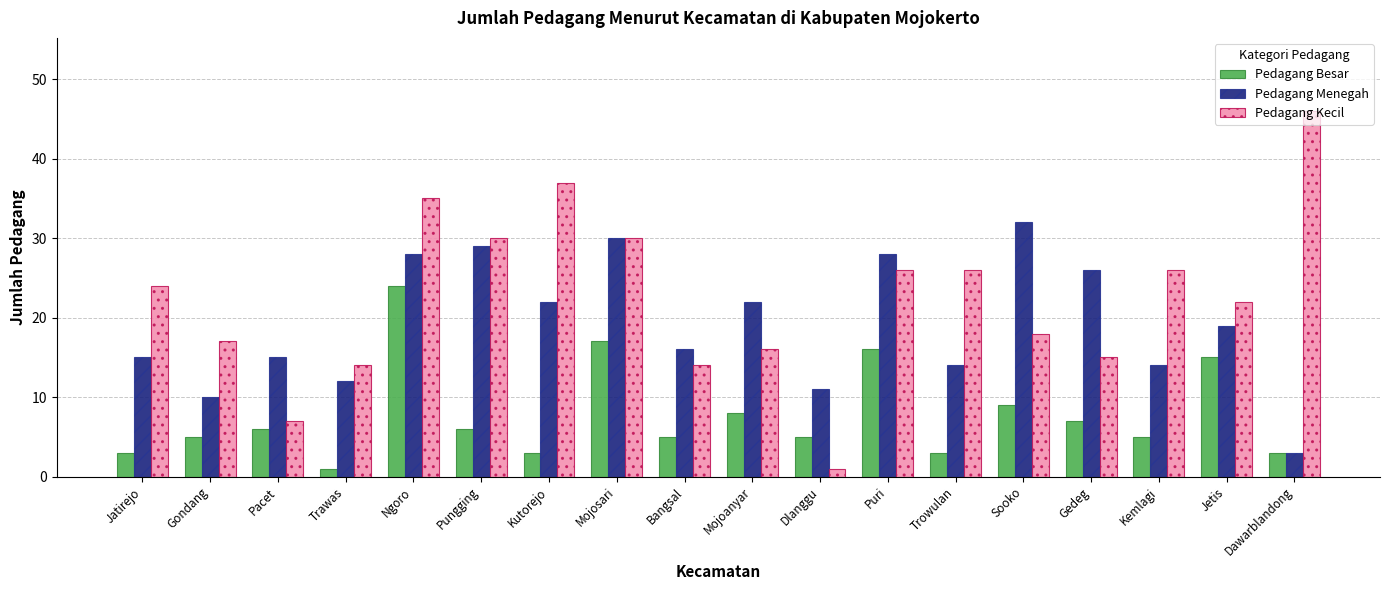

At which category is the sum across all series the highest?

Ngoro